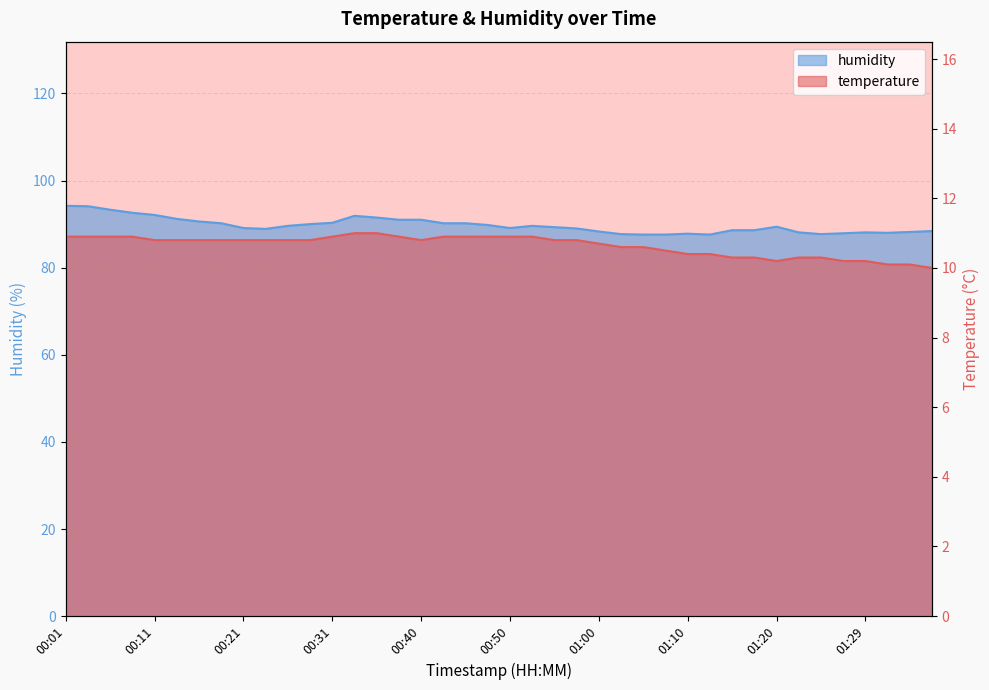

What is the minimum value shown in the chart?

10.0